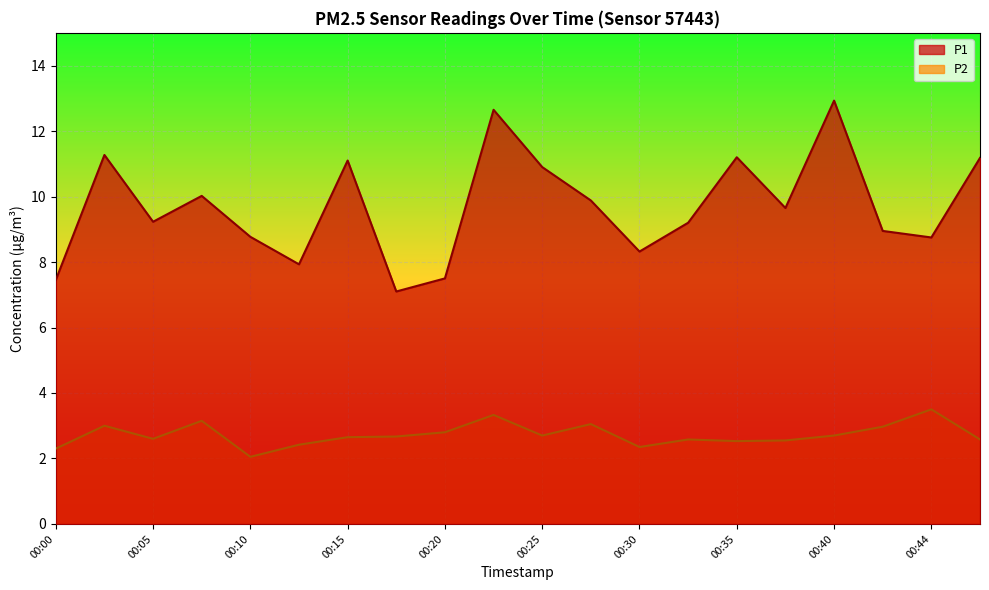

Which series has the widest spread of values?

P1